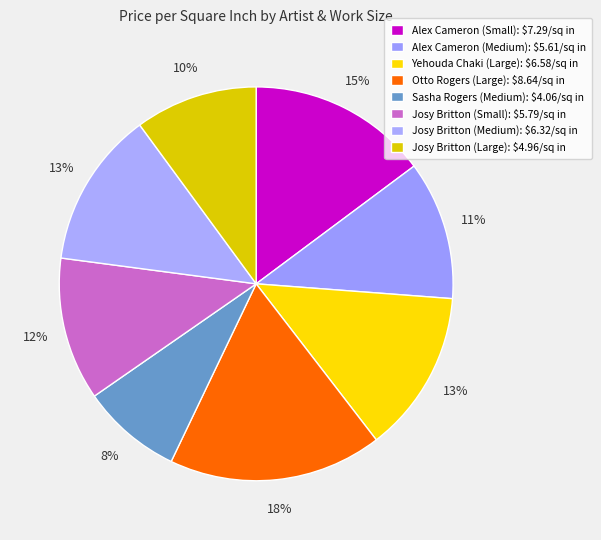

Count the number of slices in the pie.

8